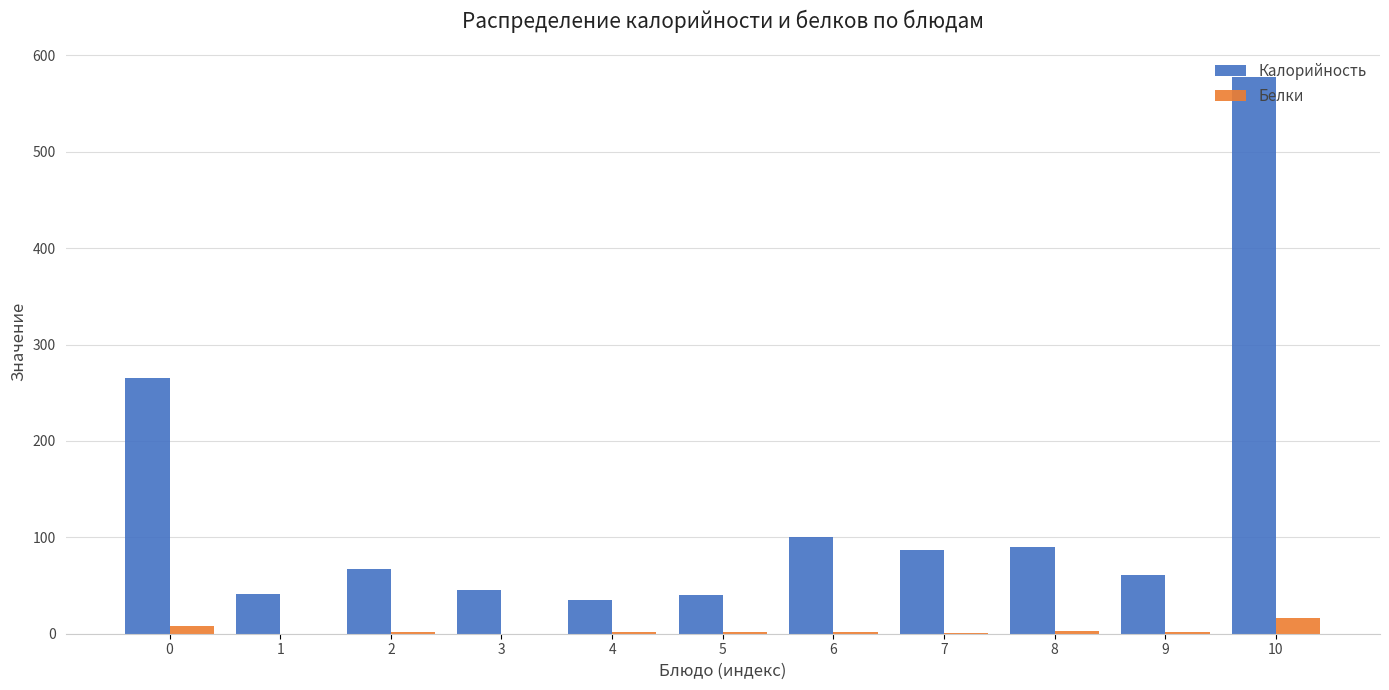

What is the maximum value shown in the chart?

577.6